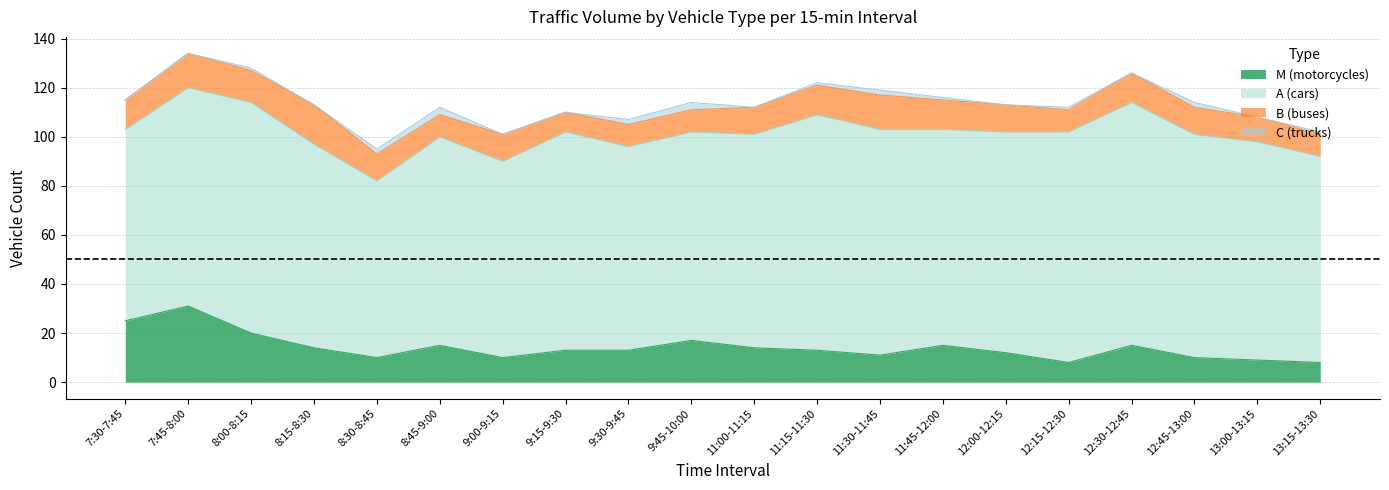

What is the label of the 13th point from the left?

11:30-11:45